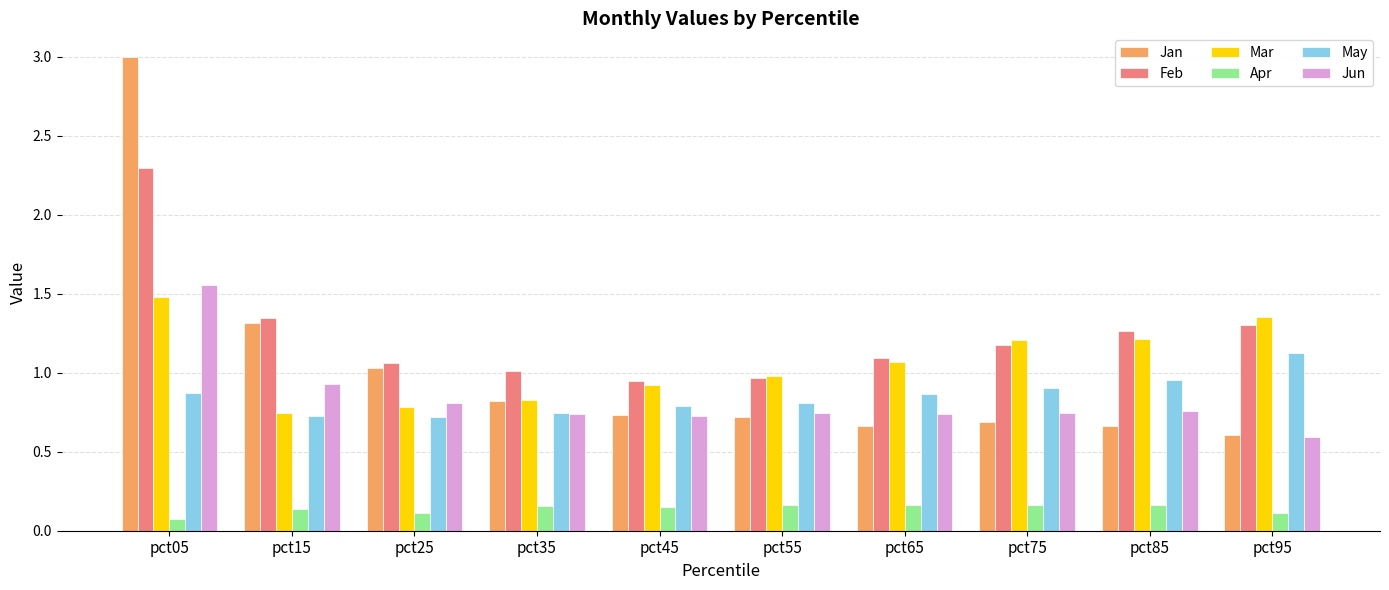

What are all the series names shown in the legend?

Jan, Feb, Mar, Apr, May, Jun